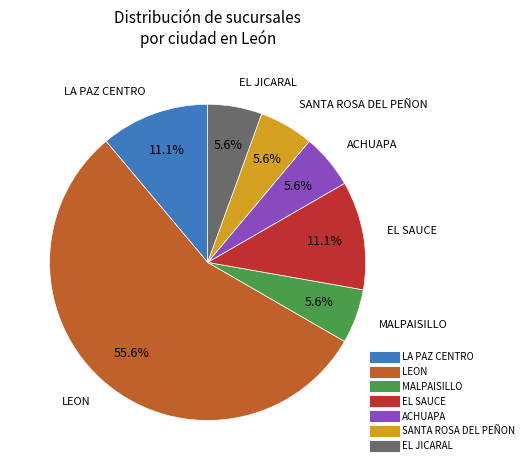

How many segments does this pie chart have?

7